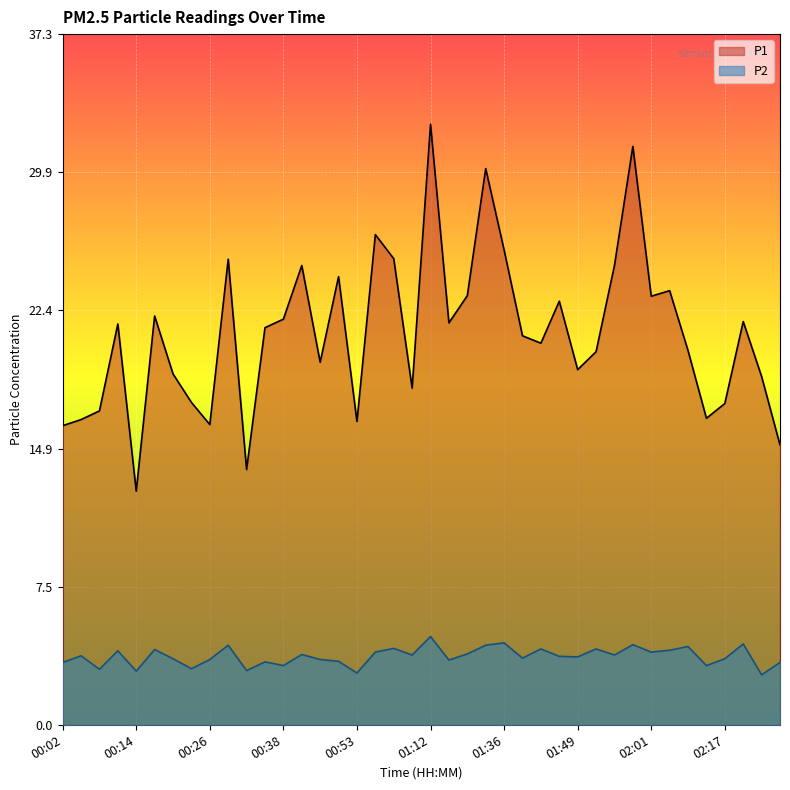

Is it true that P1 equals 23.2 at 01:29?

True